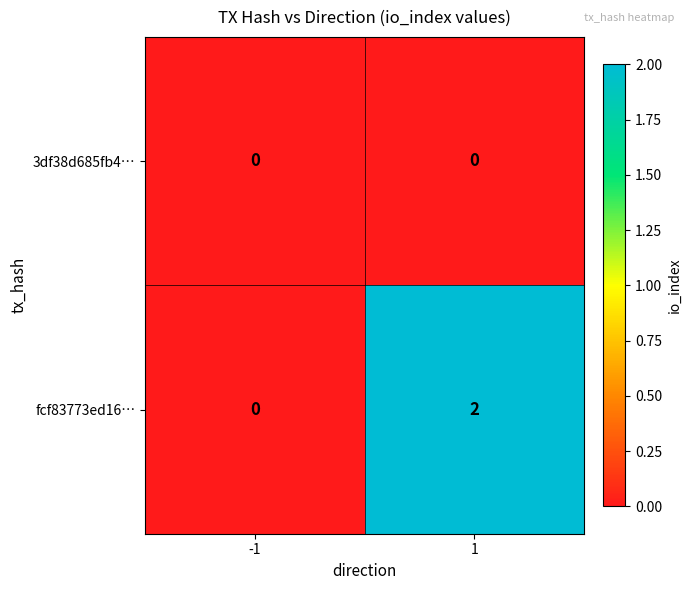

Is the value of fcf83773ed16… at 1 greater than the value of 3df38d685fb4… at -1?

Yes